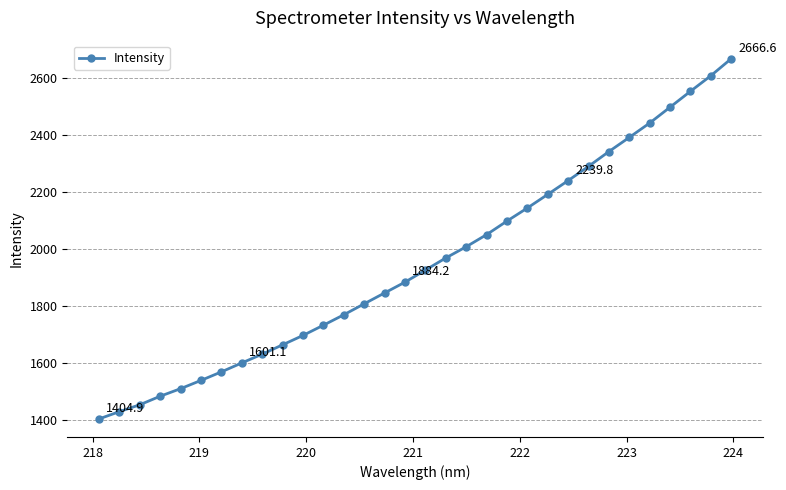

What is the greatest value displayed?

2666.6